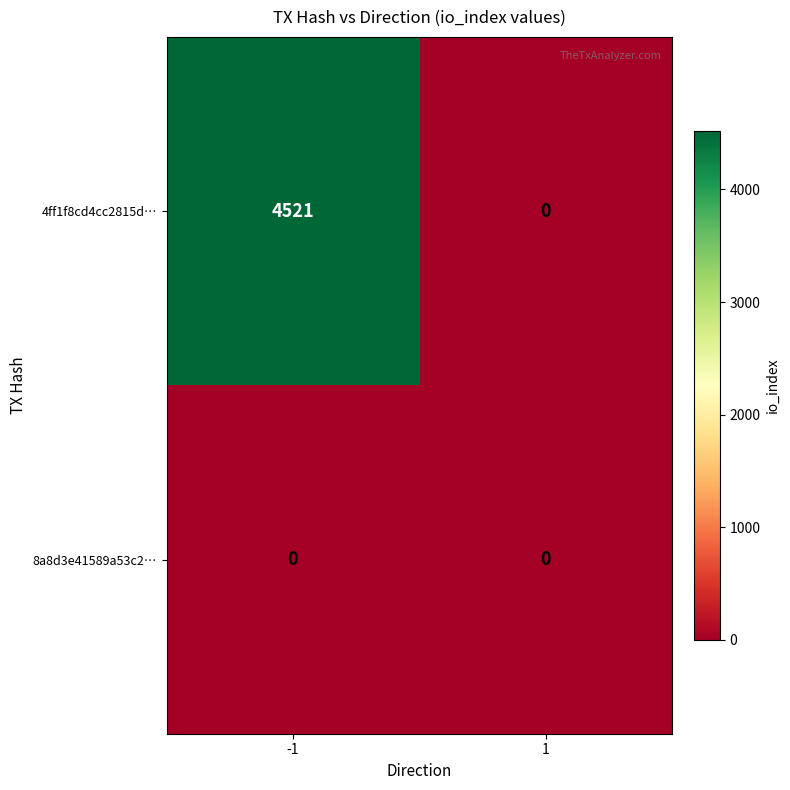

What is the greatest value displayed?

4521